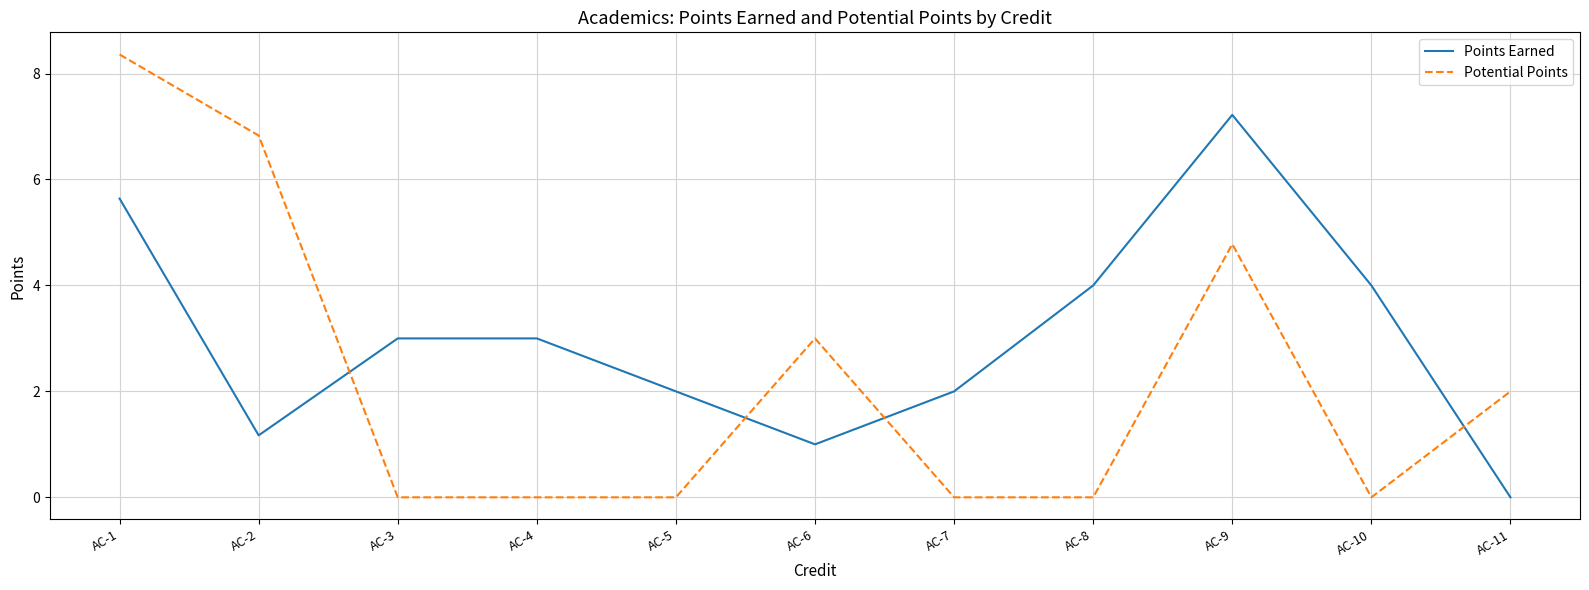

How many intersections are there between Potential Points and Points Earned?

4